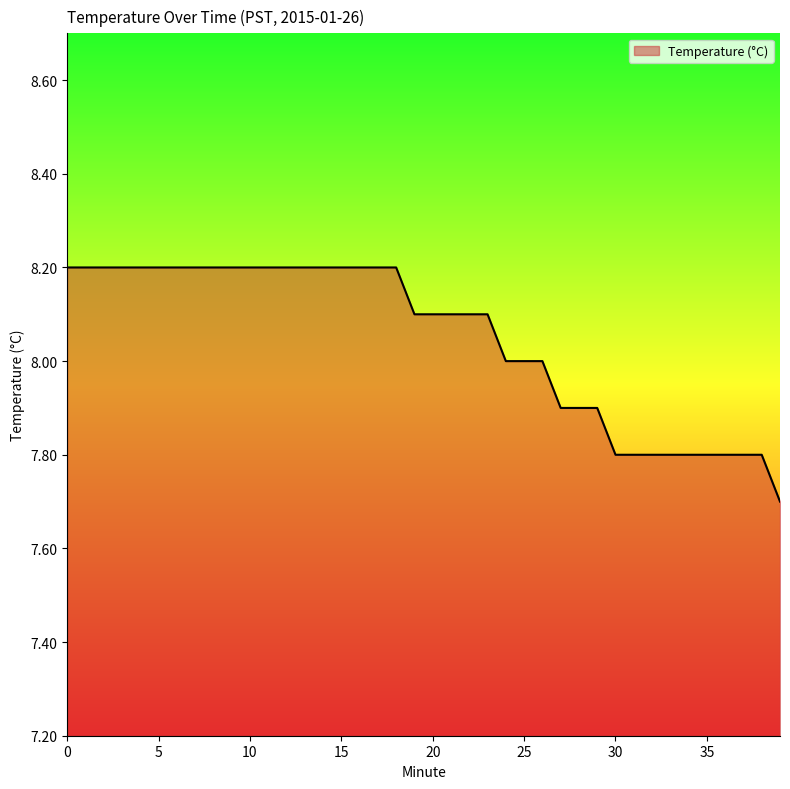

How many lines are shown in the chart?

1